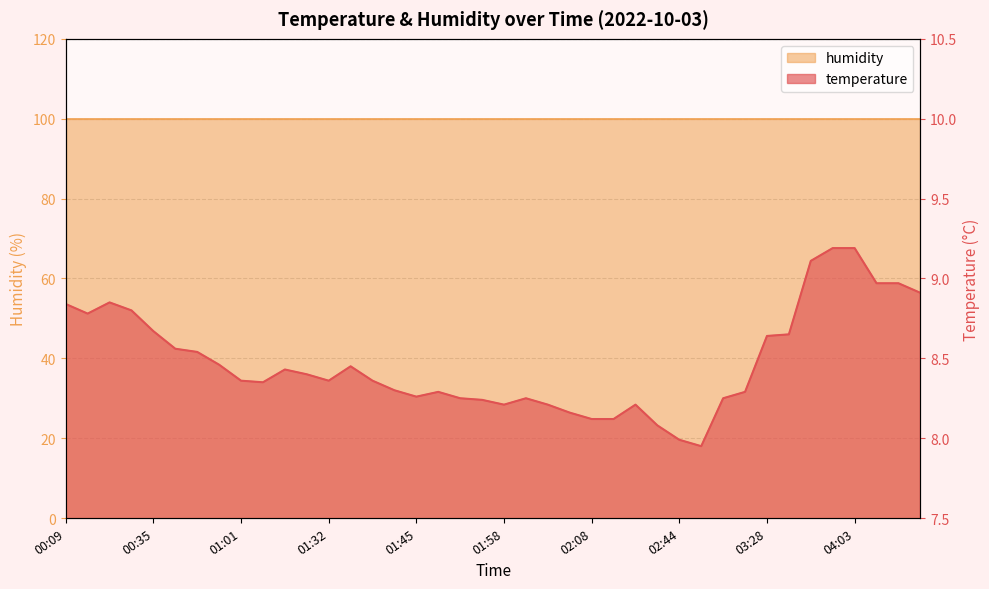

At which label is the value closest to 8?

02:44